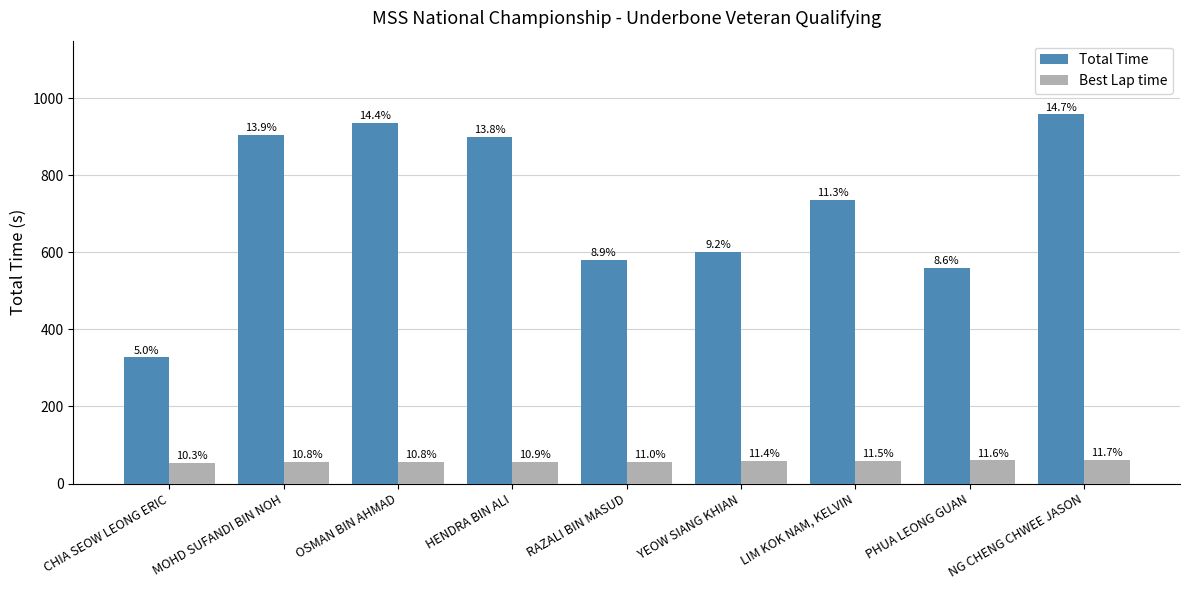

What is the value of the Total Time bar at the 1st from the left?

327.1